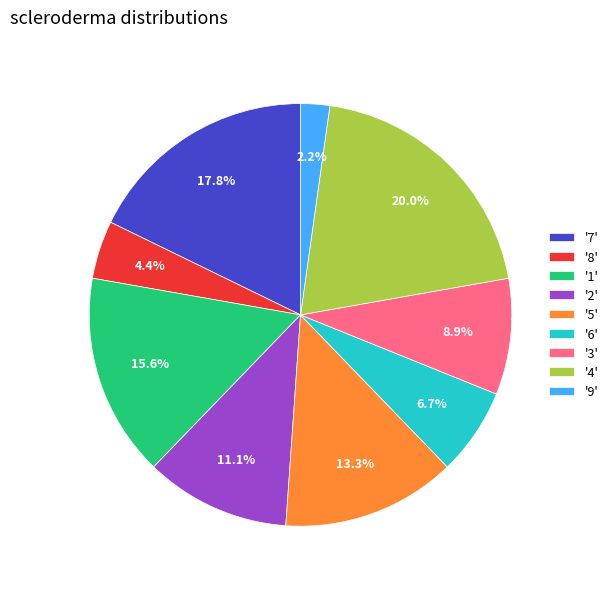

Does any single category account for the majority?

No